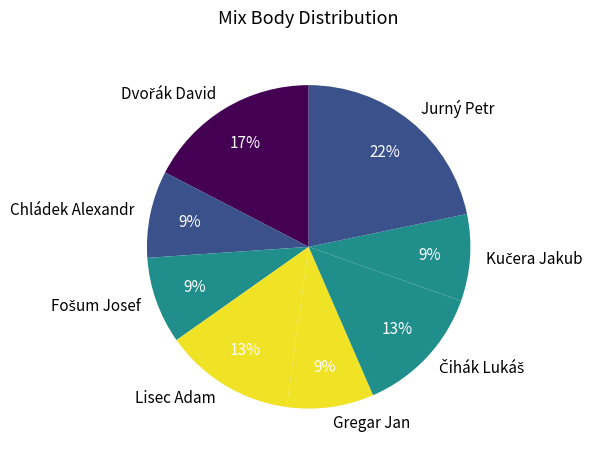

Is there a majority slice in this chart?

No